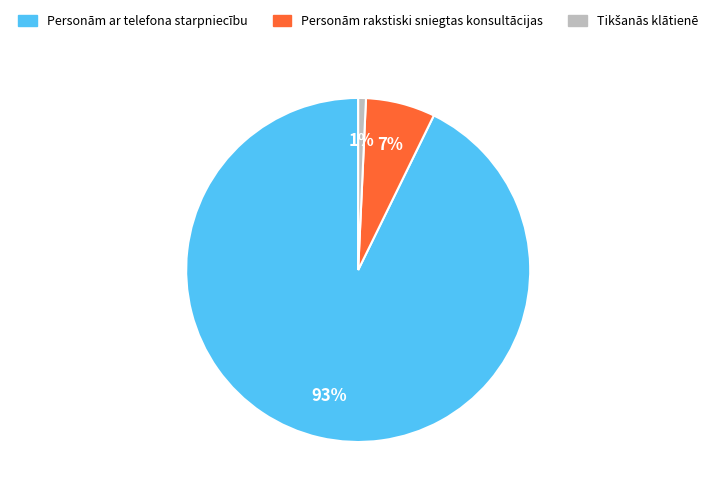

Count the number of slices in the pie.

3